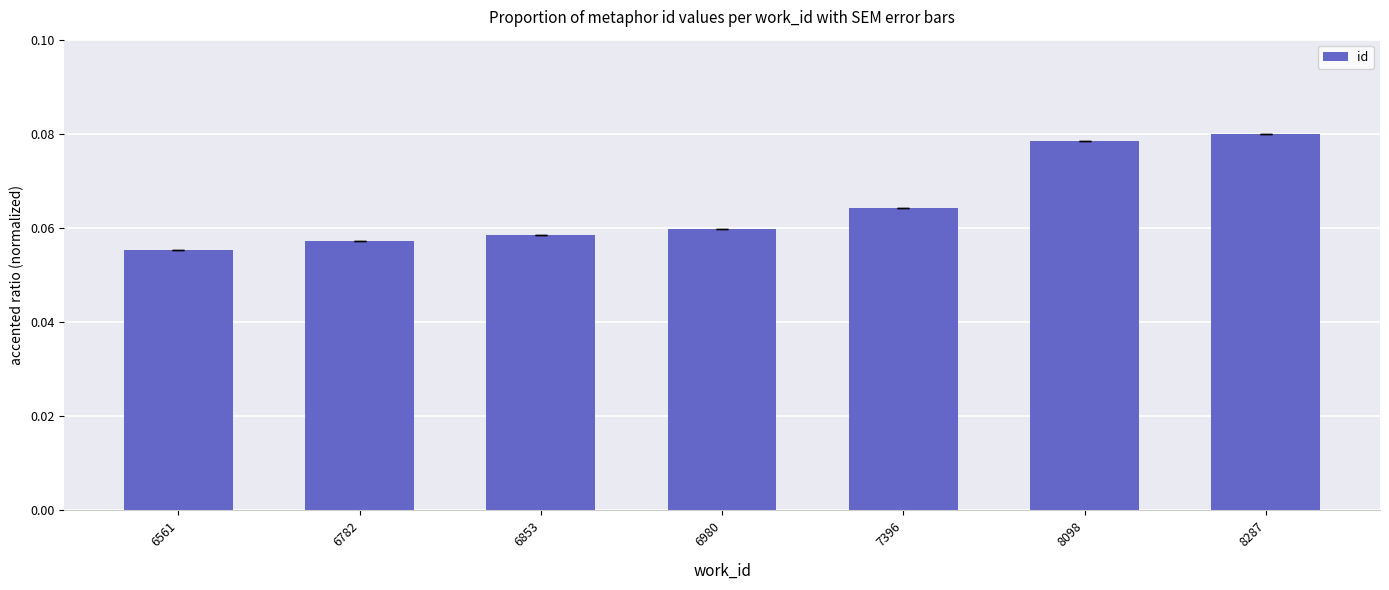

Which label corresponds to the smallest value in the chart?

6561